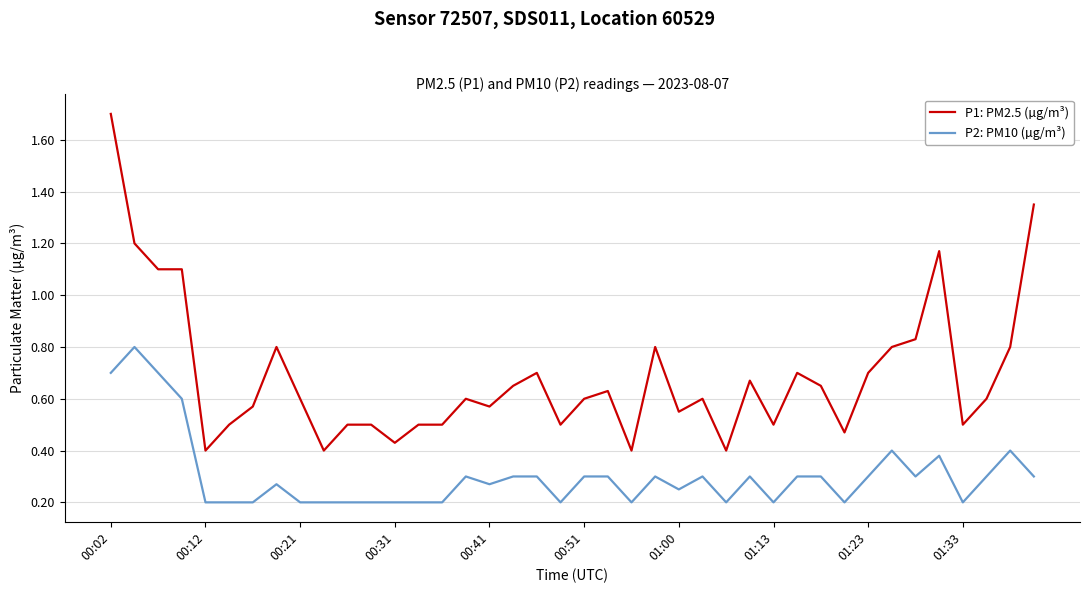

Rank the series by their maximum value, from highest to lowest.

P1: PM2.5 (µg/m³), P2: PM10 (µg/m³)